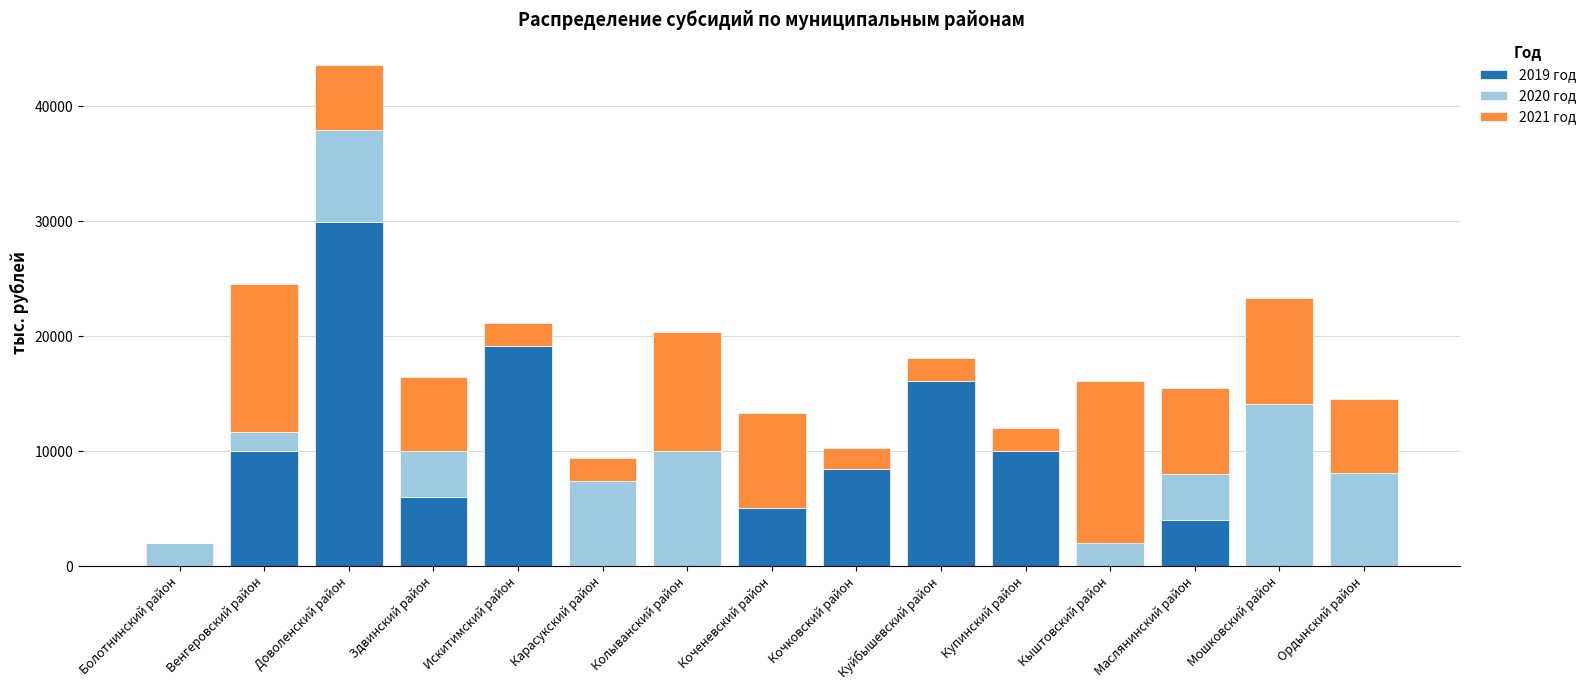

True or false: 2019 год has a value of 0.0 at Болотнинский район.

True